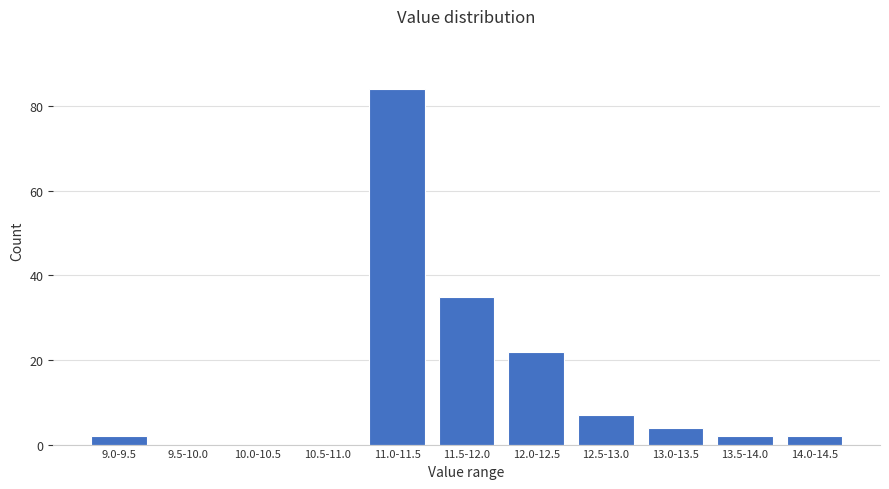

Reading left to right, extract all data points from this chart.

9.0-9.5=2	9.5-10.0=0	10.0-10.5=0	10.5-11.0=0	11.0-11.5=84	11.5-12.0=35	12.0-12.5=22	12.5-13.0=7	13.0-13.5=4	13.5-14.0=2	14.0-14.5=2